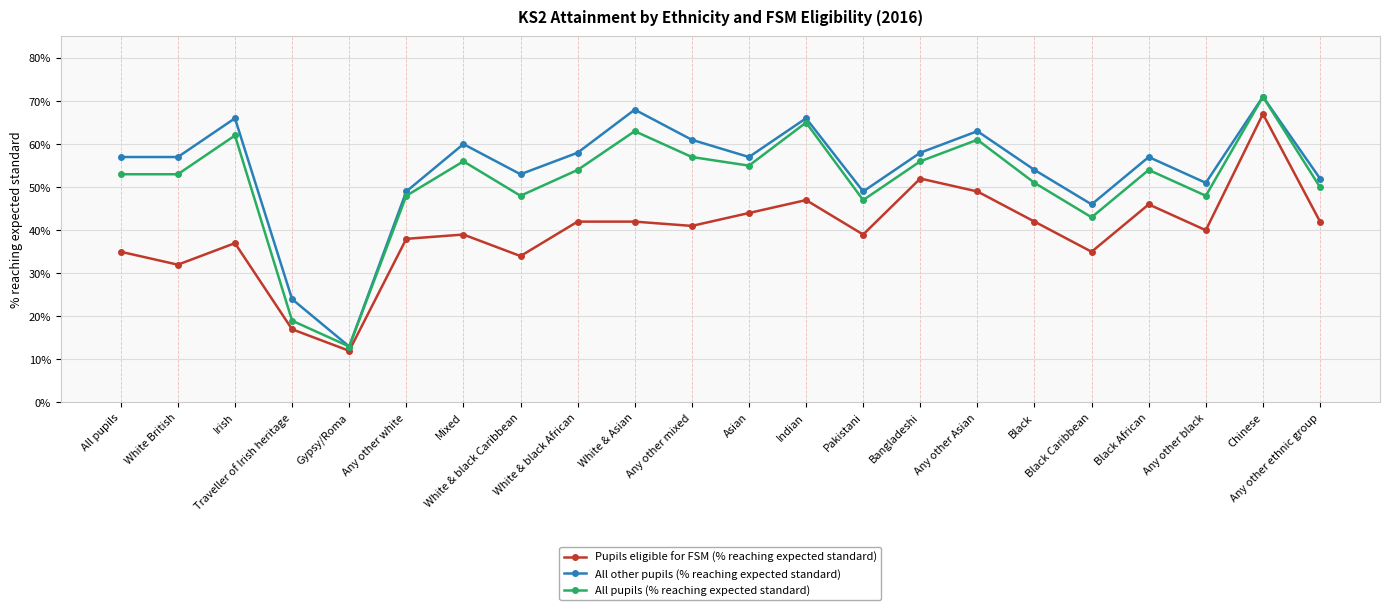

What is the spread (max minus min) of values at Gypsy/Roma?

1